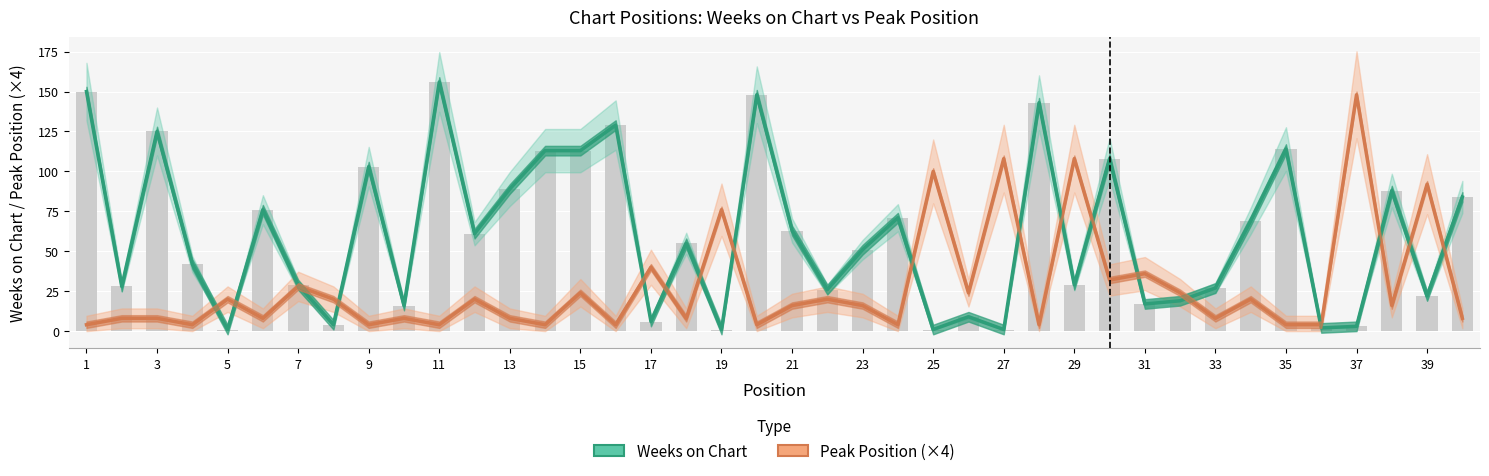

Between 32 and 19, which is larger?

32